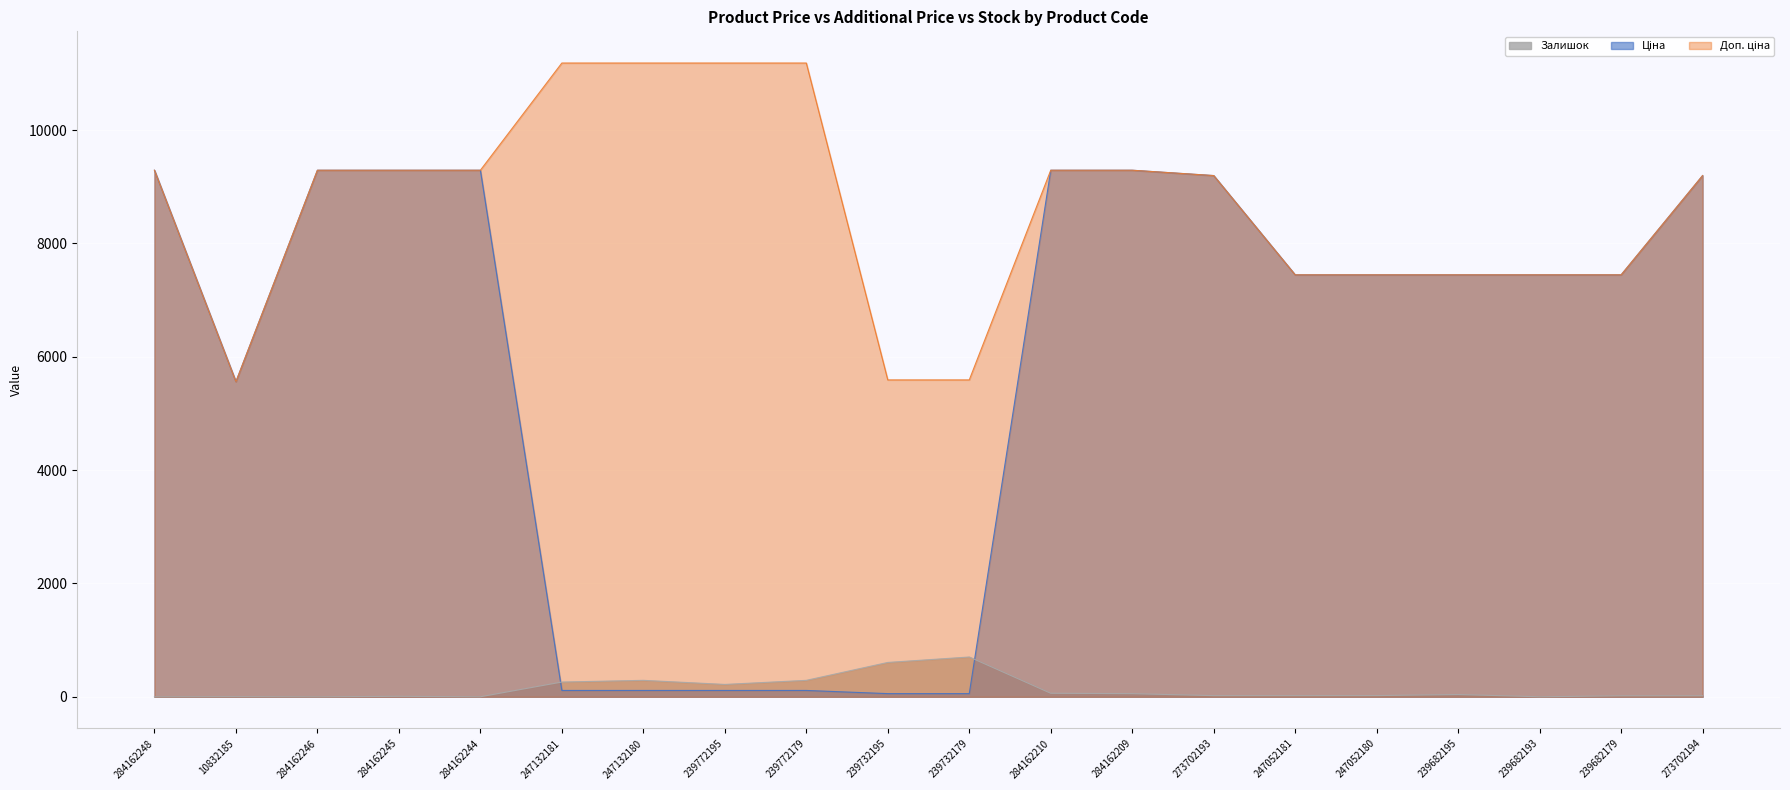

Which label corresponds to the smallest value in the chart?

284162248